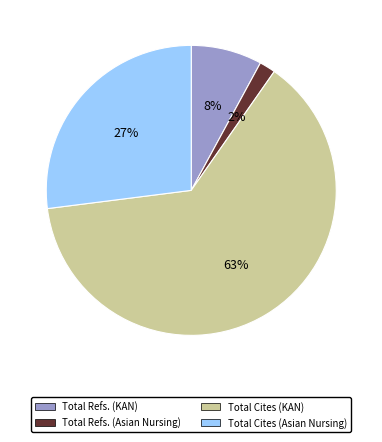

Between Total Refs. (KAN) and Total Refs. (Asian Nursing), which is larger?

Total Refs. (KAN)